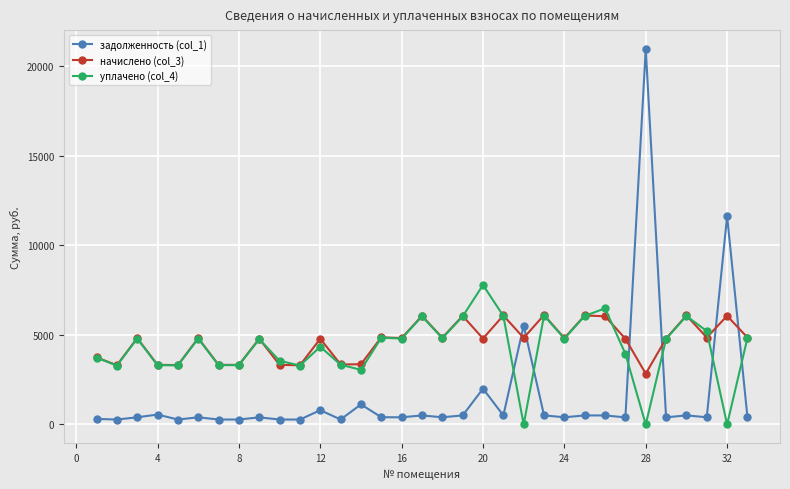

True or false: задолженность (col_1) has more than 0 interior local peaks.

True